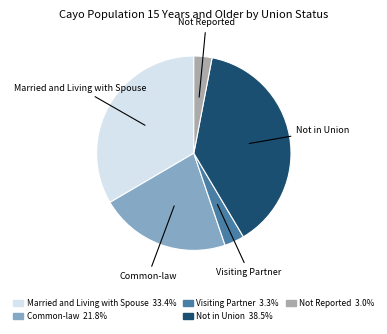

Between Married and Living with Spouse and Visiting Partner, which is larger?

Married and Living with Spouse